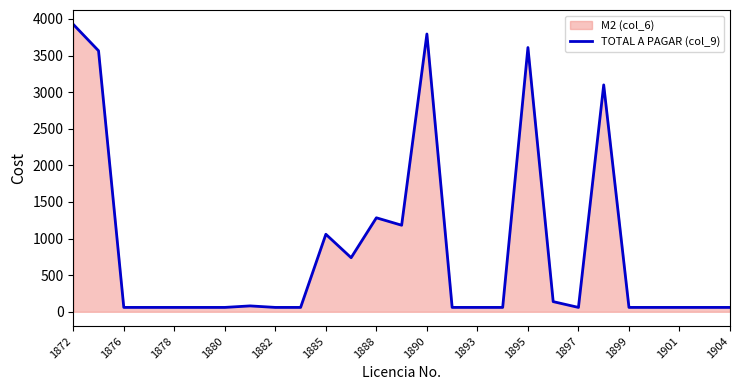

What is the average value?

868.0